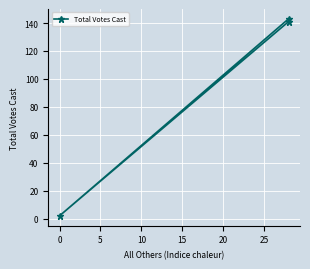

What is the change in value from 0 to 5?

+141